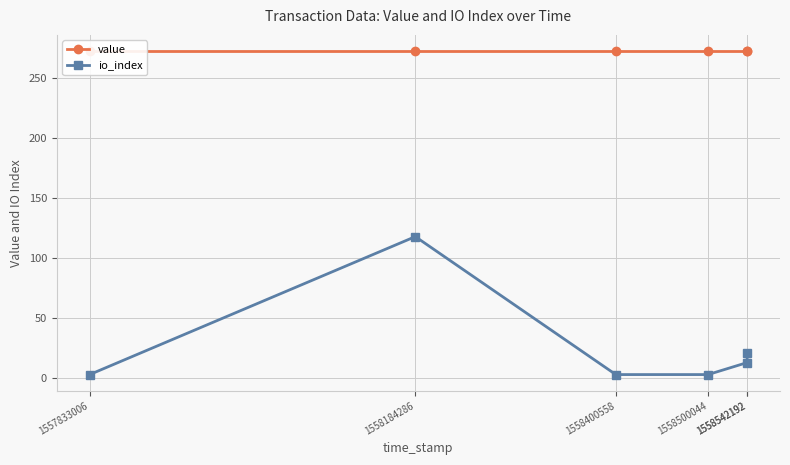

What is the sum of the io_index values at 1558500044 and 1558542192?

16.0